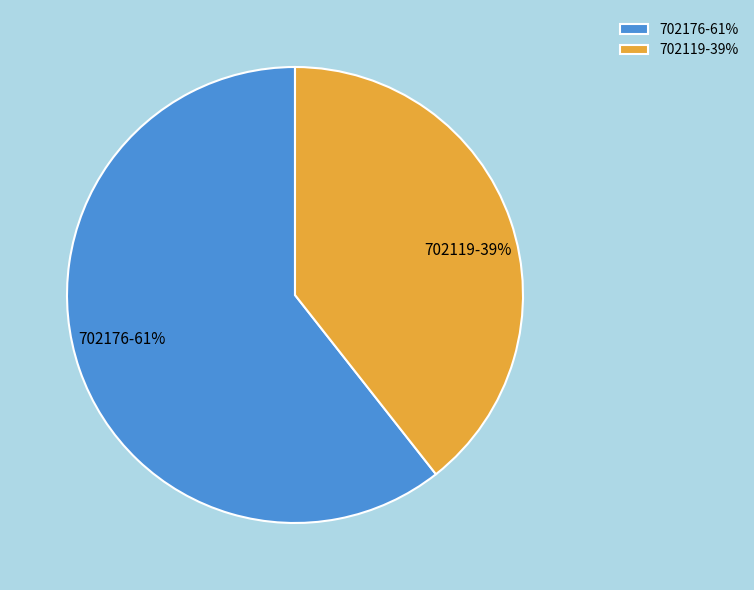

Is 702176 the majority of the pie?

Yes